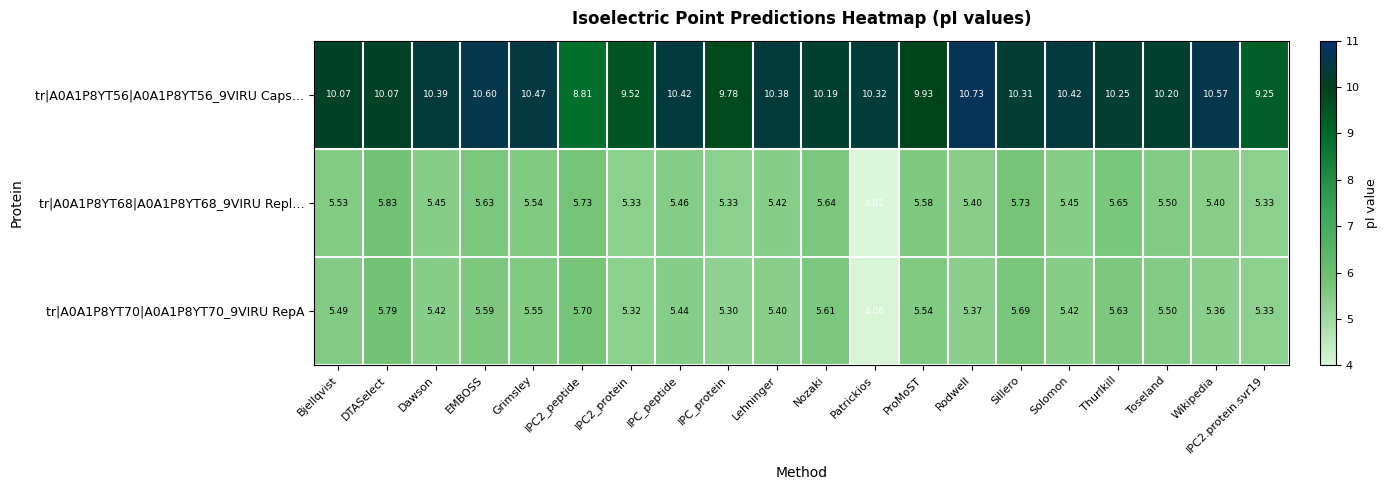

How many values in the tr|A0A1P8YT68|A0A1P8YT68_9VIRU Repl… series exceed 5?

19